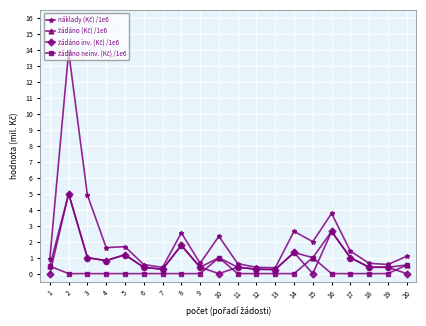

What is the total value across all series at 16?

9.0